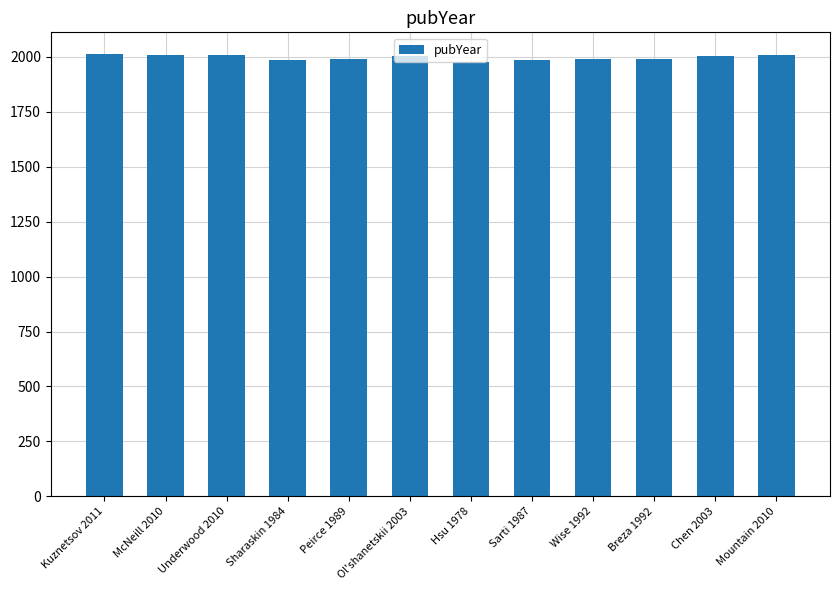

What is the label of the 12th bar from the left?

Mountain 2010